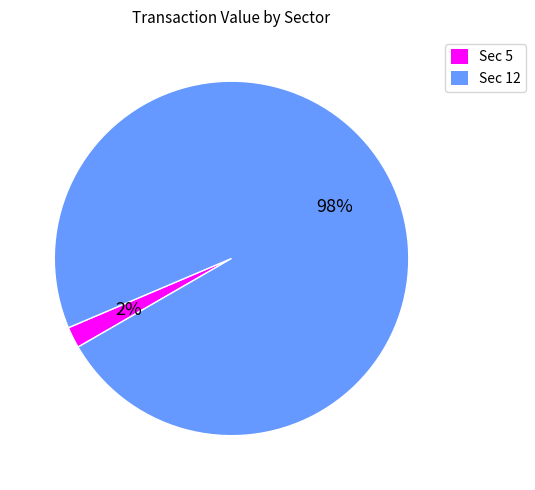

Is there any slice that represents more than half of the pie?

Yes